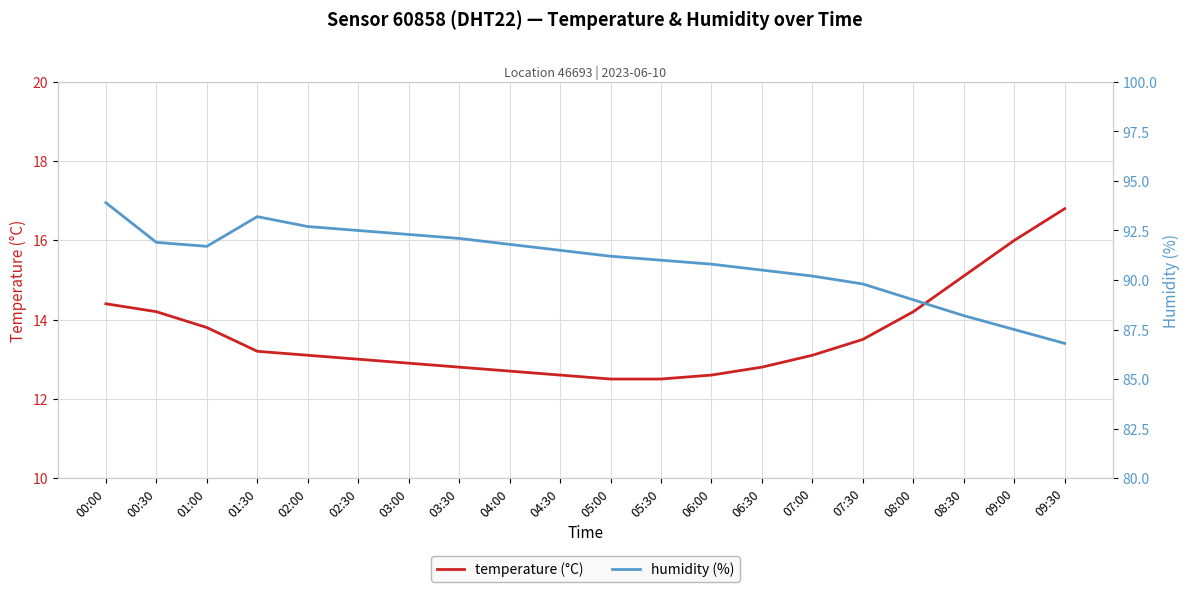

List the series in order of their overall mean, highest first.

humidity (%), temperature (°C)